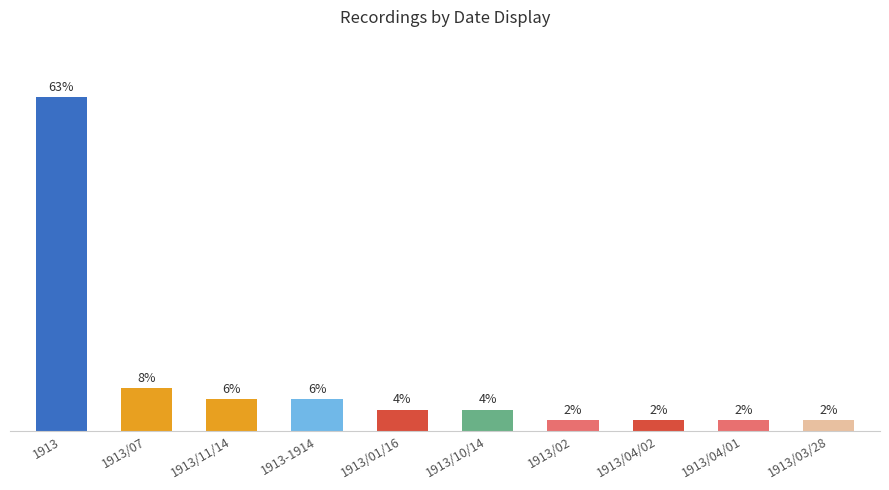

At which label is the value closest to 16?

1913/07